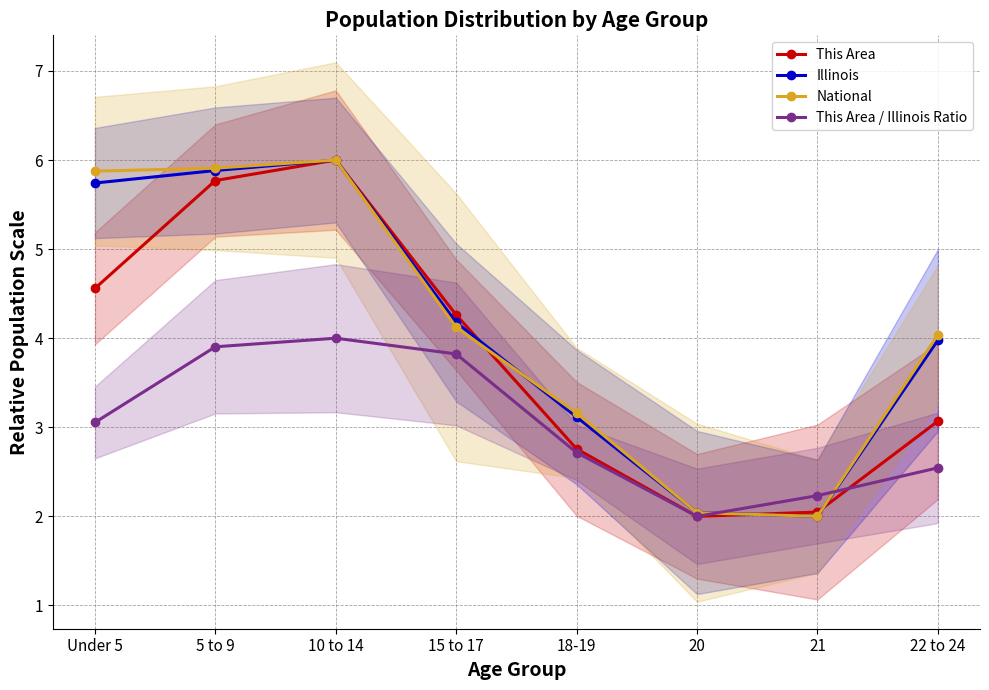

How many lines are shown in the chart?

4